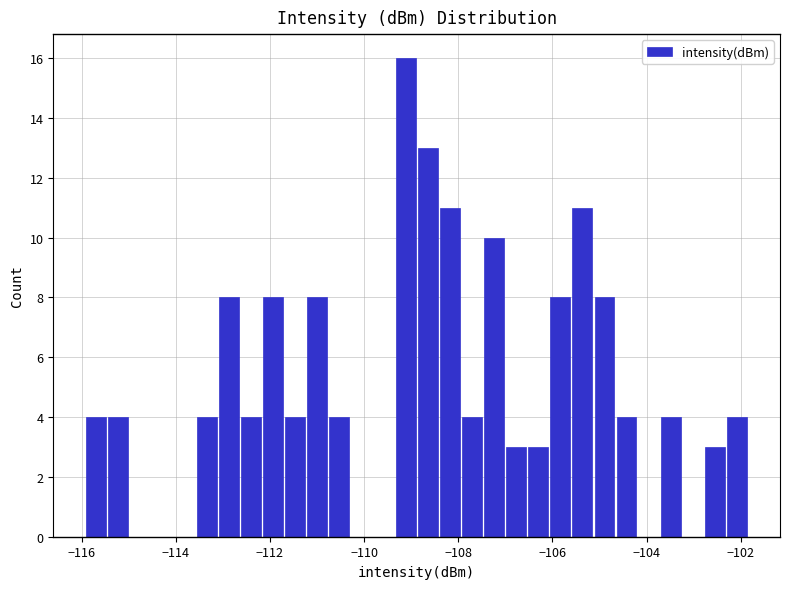

Around what value on the x-axis is the tallest bar? Give the approximate position of its centre, as read against the axis.

-109.2